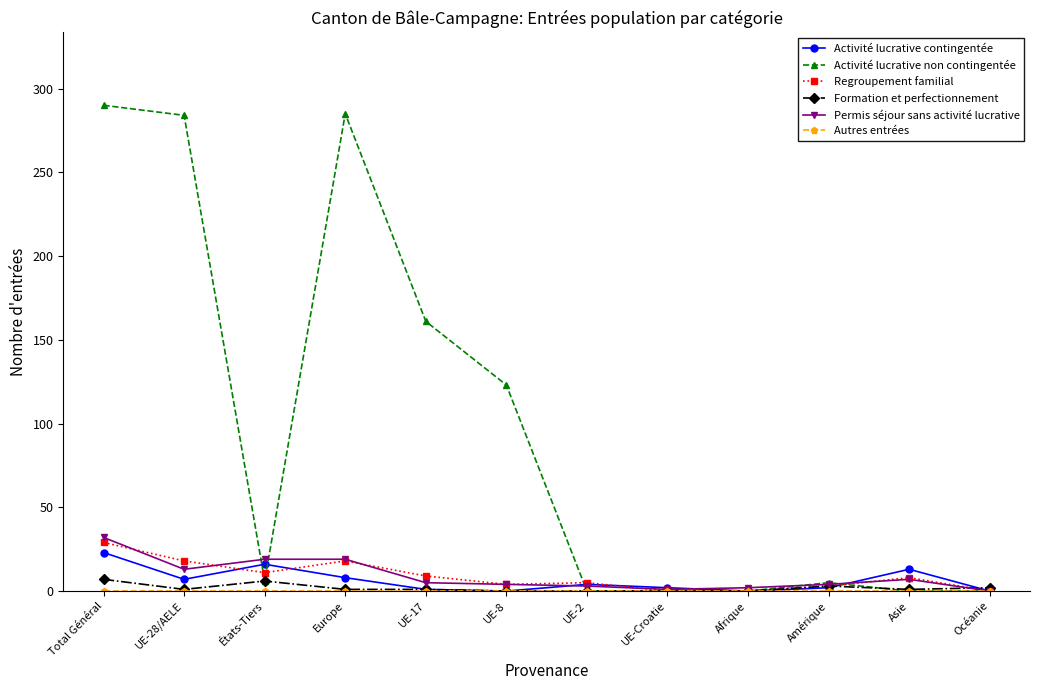

Which category has the highest value in the Permis séjour sans activité lucrative series?

Total Général